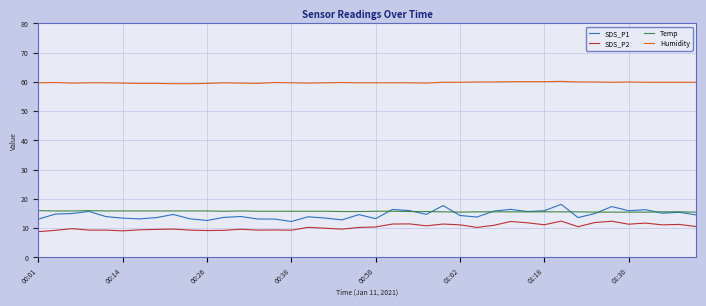

What is the smallest value displayed?

8.8